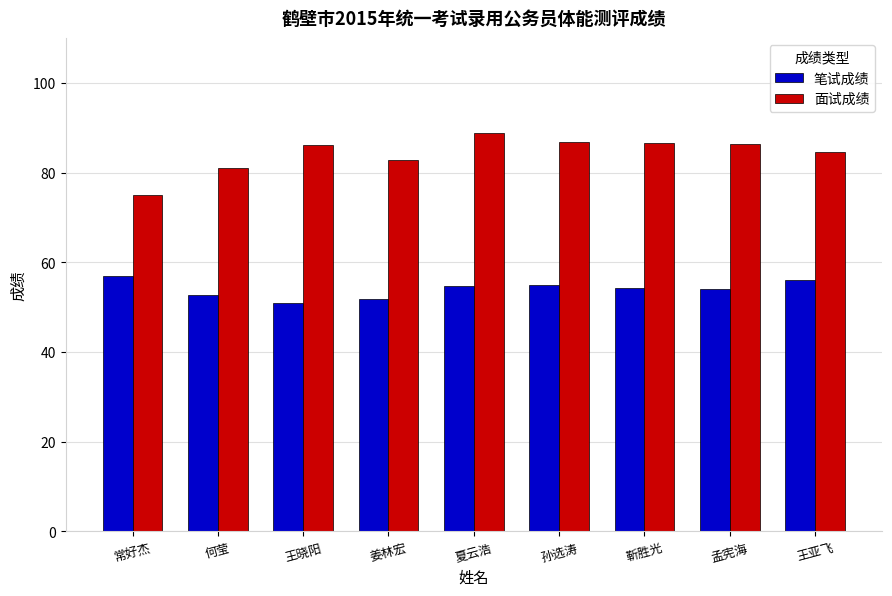

What is the highest value of the 面试成绩 series?

88.8